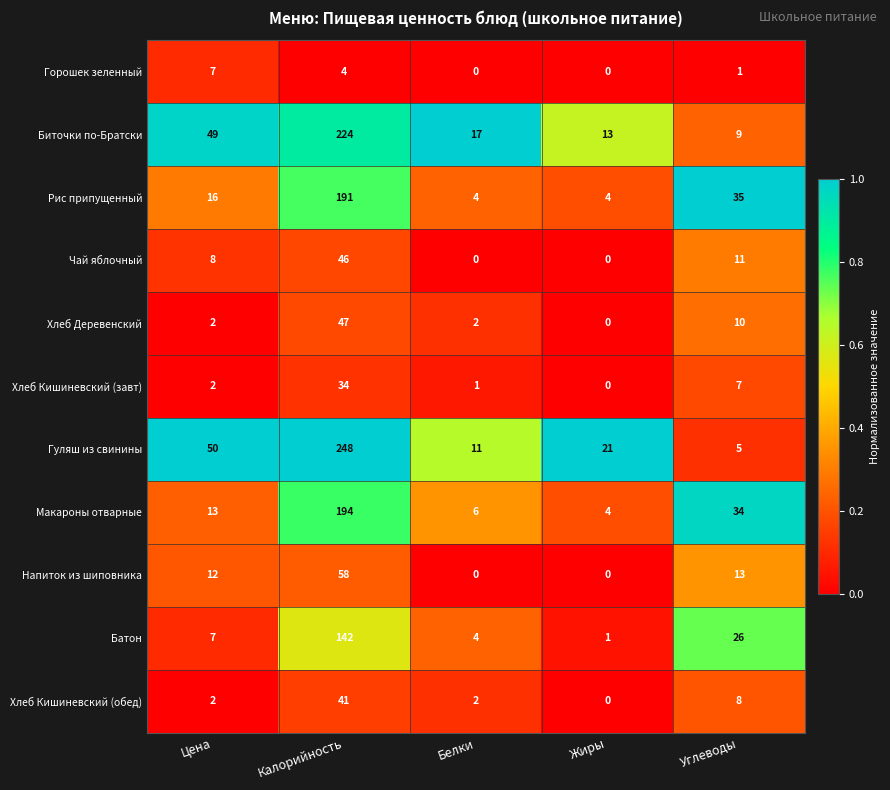

Read the Гуляш из свинины value at Калорийность.

248